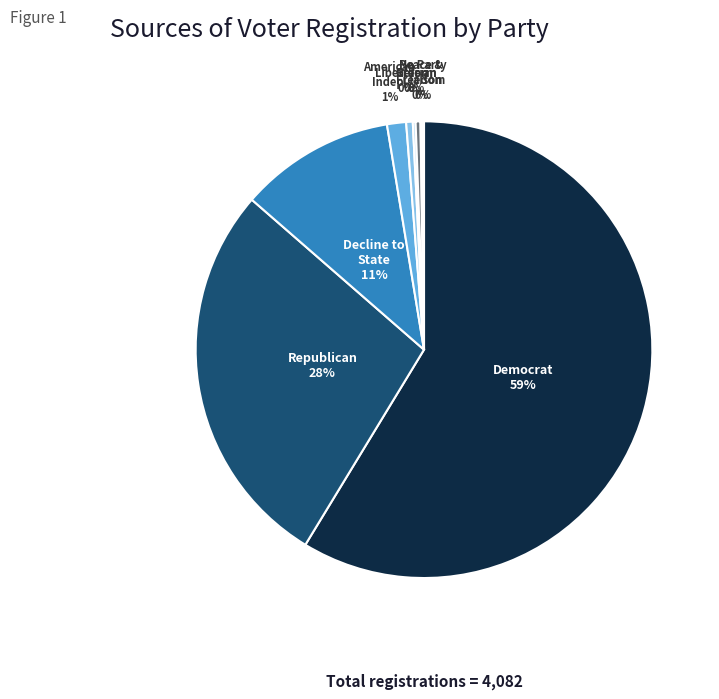

Does any single category account for the majority?

Yes